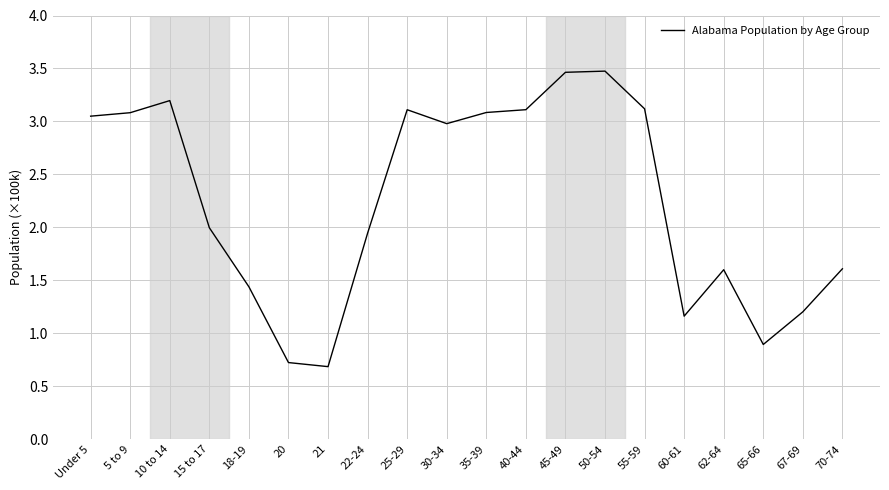

List the labels in order of value, largest first.

50-54, 45-49, 10 to 14, 55-59, 40-44, 25-29, 35-39, 5 to 9, Under 5, 30-34, 15 to 17, 22-24, 70-74, 62-64, 18-19, 67-69, 60-61, 65-66, 20, 21